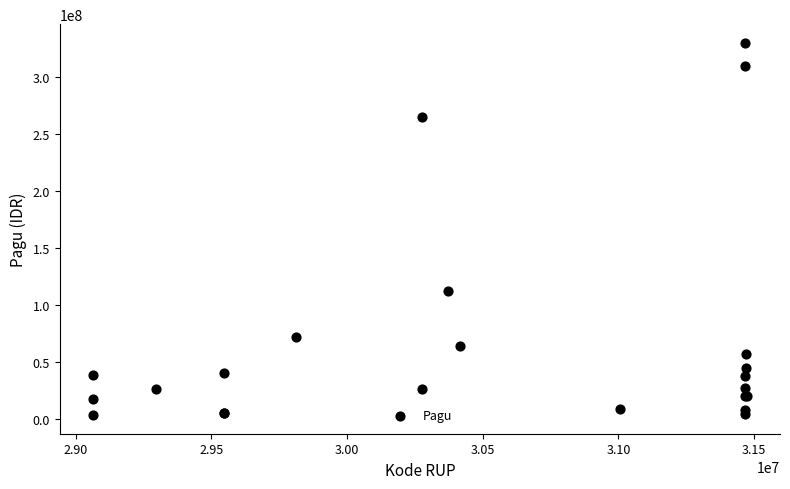

What Y value in the scatter plot is closest to 166750000?

112500000